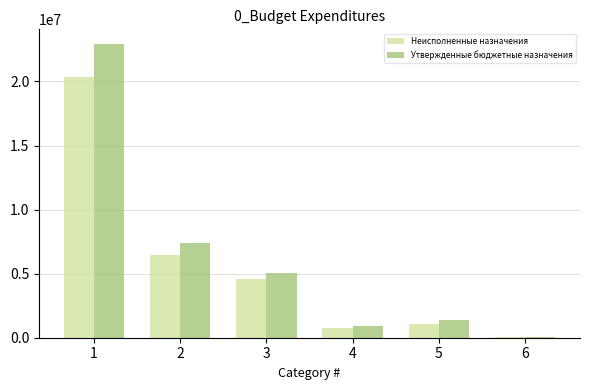

What is the difference between the second highest and second lowest values in the Неисполненные назначения series?

5744494.8